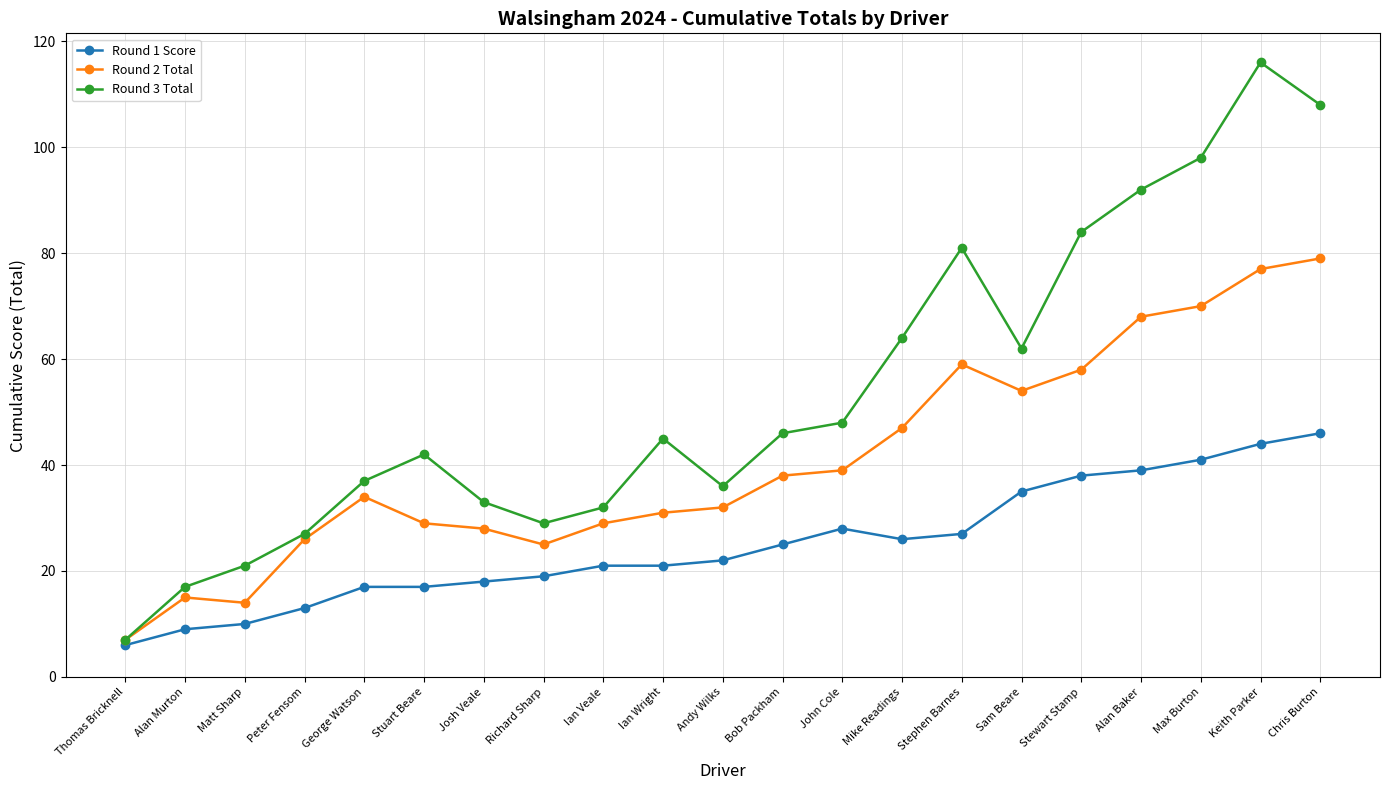

What is the difference between the Round 1 Score values at Peter Fensom and Josh Veale?

5